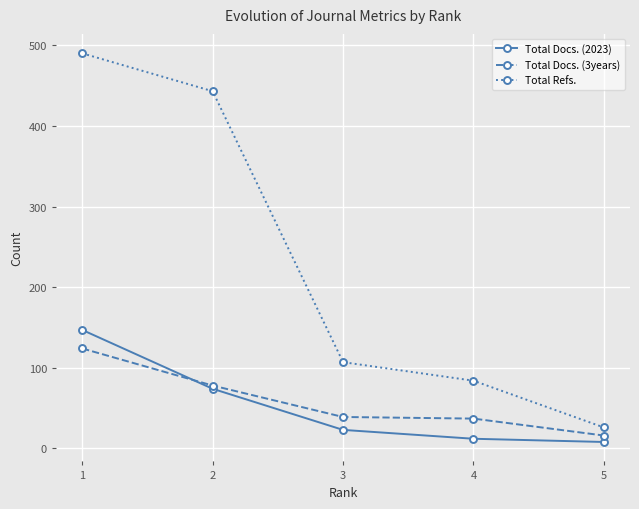

What is the difference between the maximum and minimum values in the Total Refs. series?

464